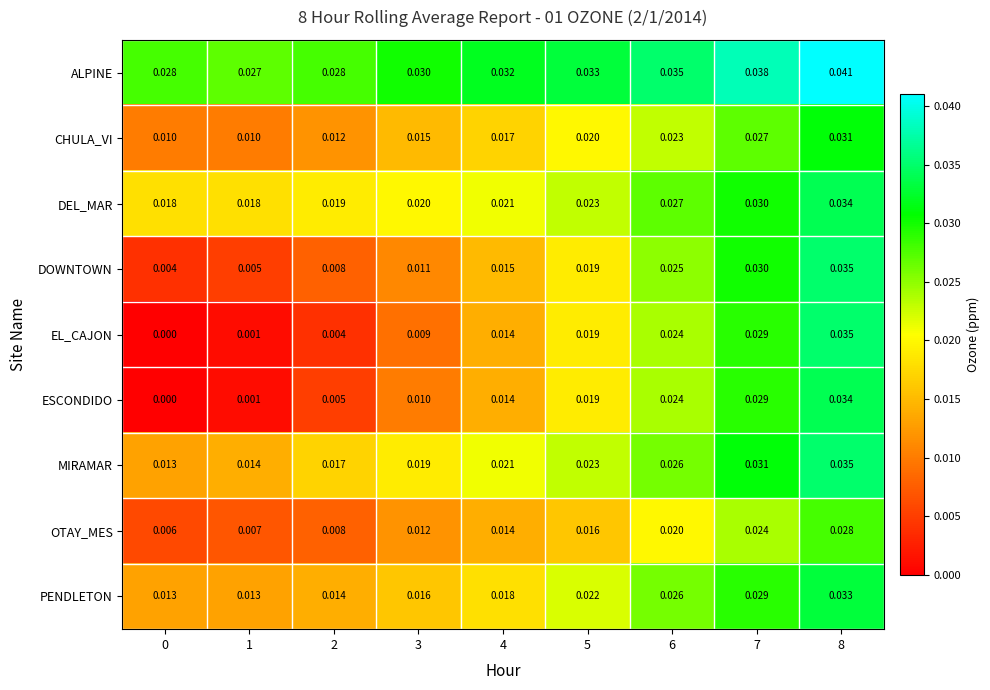

Between 6 and 8, which series saw the biggest shift?

EL_CAJON